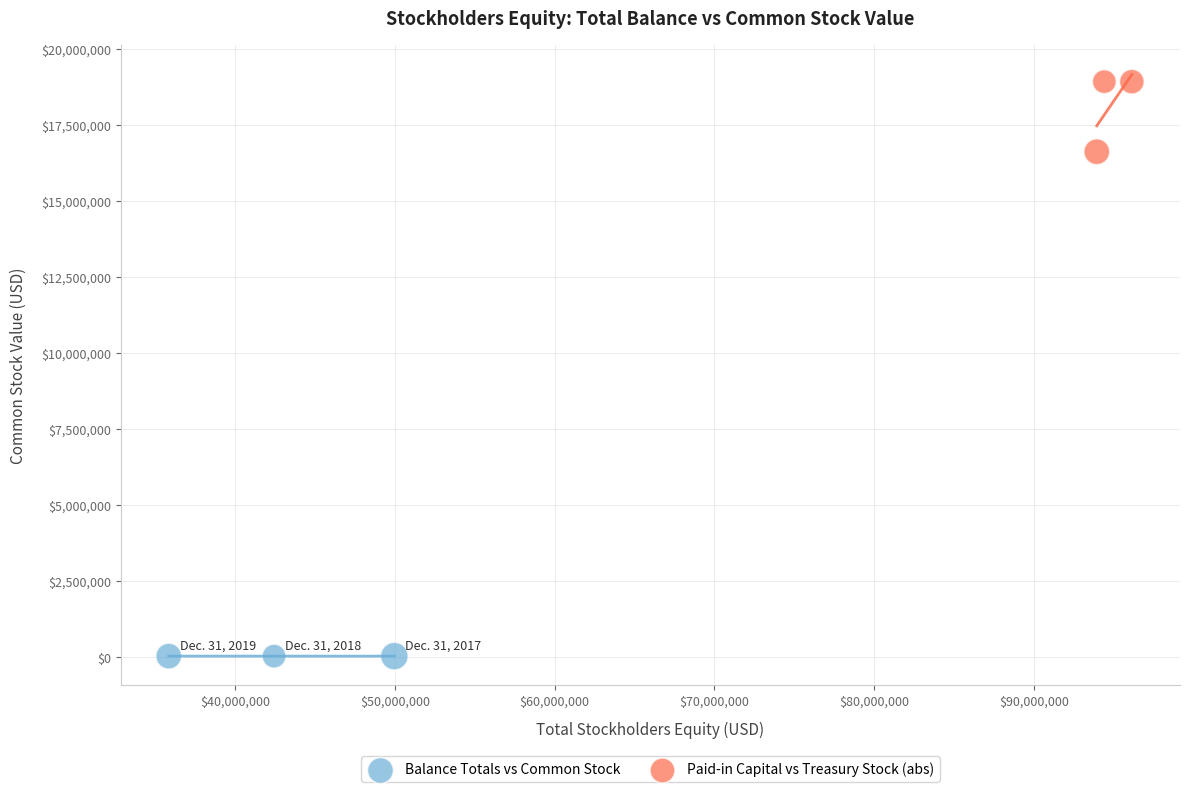

Which series has the widest spread of Y values?

Paid-in Capital vs Treasury Stock (abs)